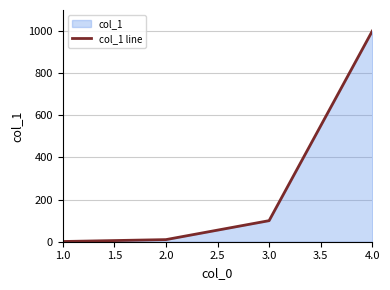

What is the smallest value displayed?

1